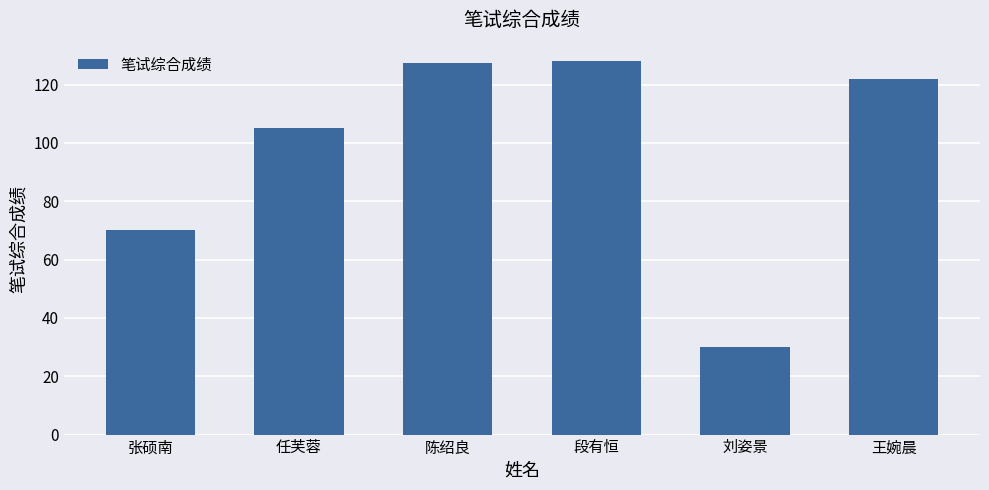

True or false: the data shows 163.7 at 任芙蓉.

False